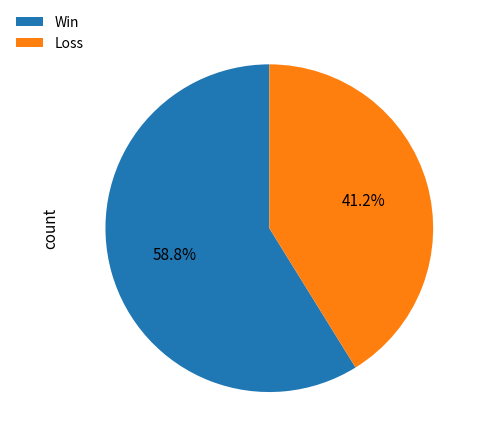

Is the sum of Loss and Win greater than half?

Yes